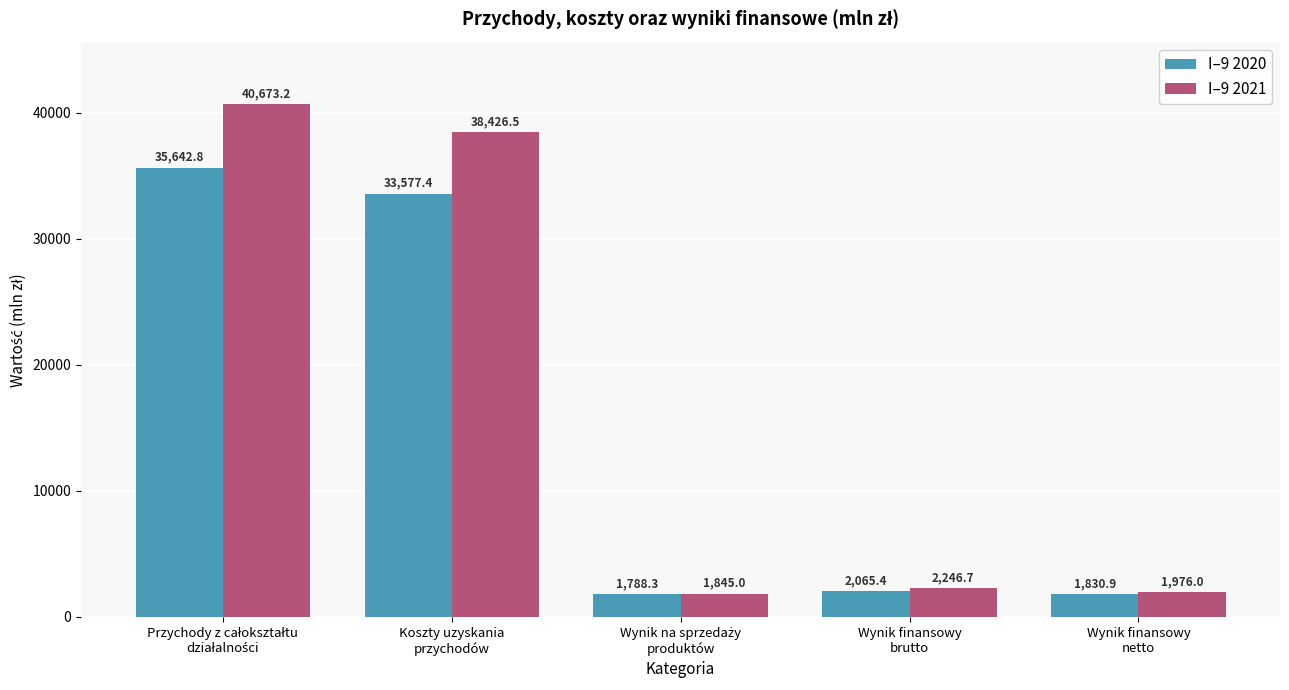

Which series has the largest total across all categories?

I–9 2021